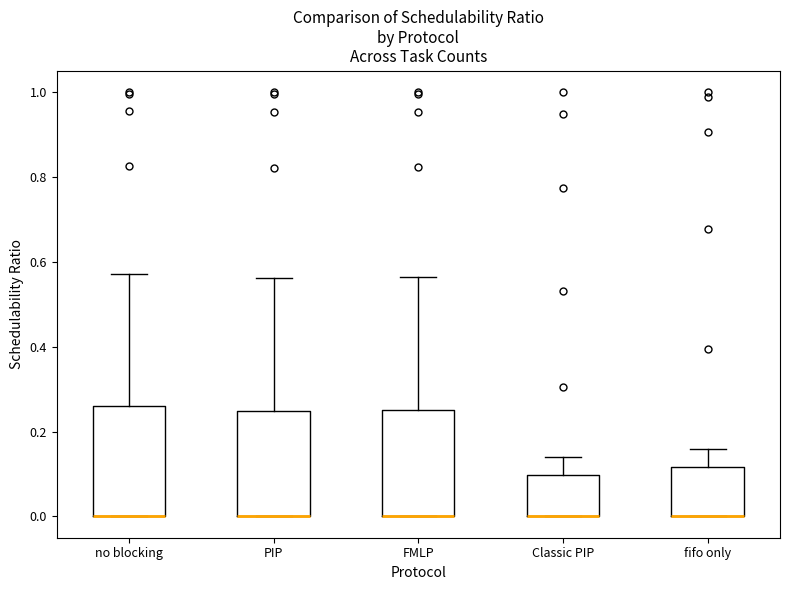

Reading left to right, read every box against the y-axis: the position of its median line, the range the box covers, and the ends of its whiskers. The values are not printed on the chart, so give them approximately, as read against the axis.

no blocking: median 0.00 (drawn on the box's lower edge), box 0.00 to 0.26, whiskers 0.00 to 0.58
PIP: median 0.00 (drawn on the box's lower edge), box 0.00 to 0.24, whiskers 0.00 to 0.56
FMLP: median 0.00 (drawn on the box's lower edge), box 0.00 to 0.26, whiskers 0.00 to 0.56
Classic PIP: median 0.00 (drawn on the box's lower edge), box 0.00 to 0.10, whiskers 0.00 to 0.14
fifo only: median 0.00 (drawn on the box's lower edge), box 0.00 to 0.12, whiskers 0.00 to 0.16